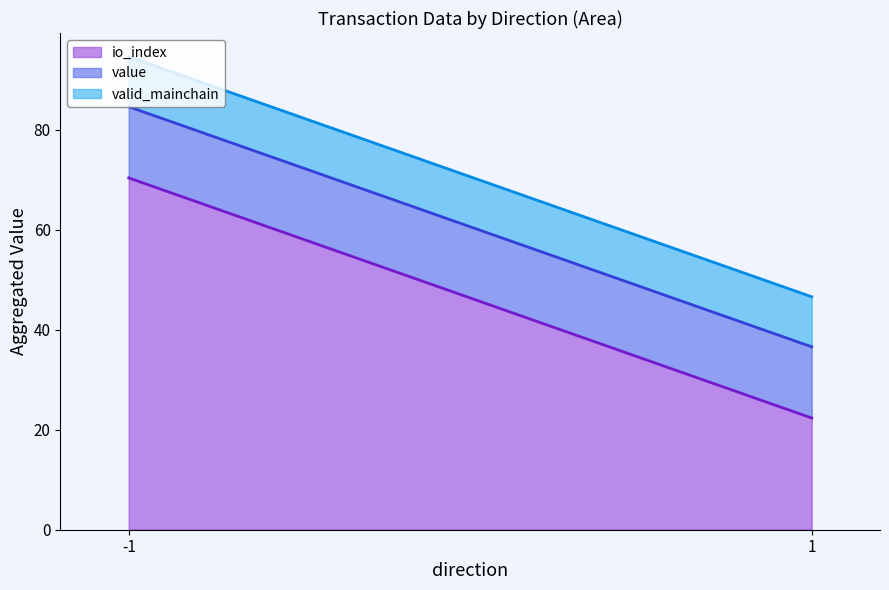

What is the highest value of the valid_mainchain (line) series?

94.6